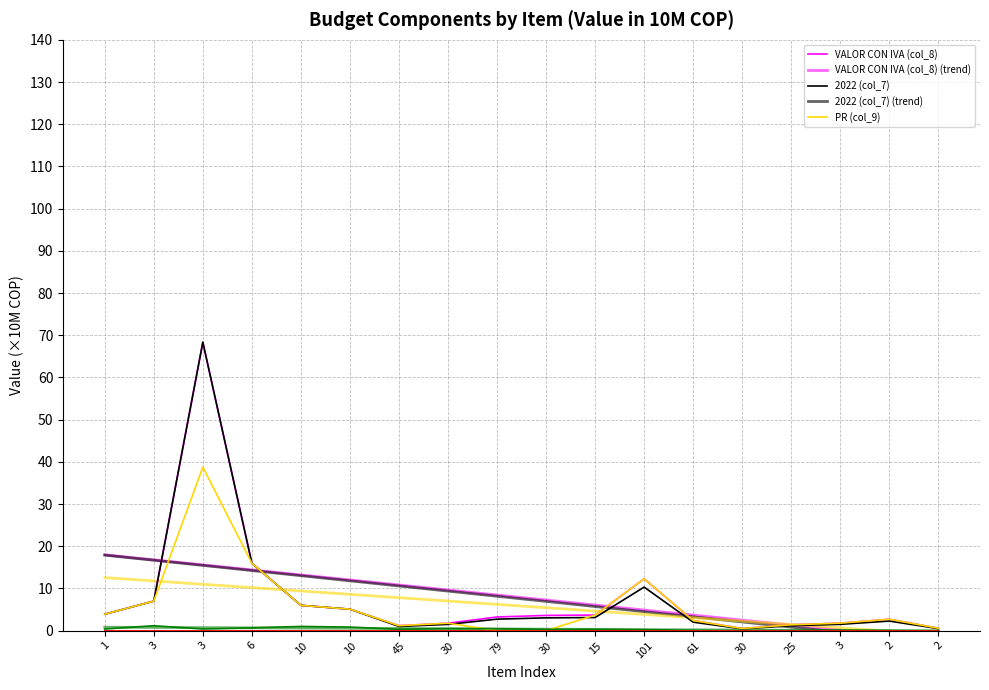

What is the label of the 8th point from the left?

30